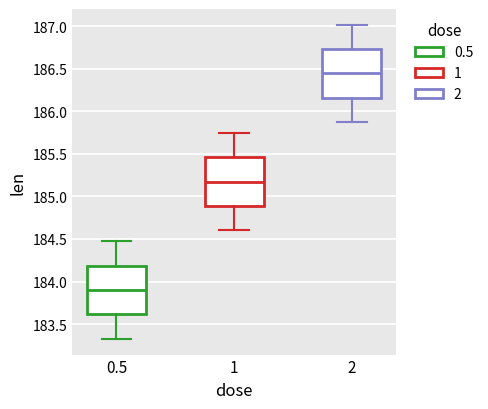

Reading left to right, read every box against the y-axis: the position of its median line, the range the box covers, and the ends of its whiskers. The values are not printed on the chart, so give them approximately, as read against the axis.

0.5: median 183.90, box 183.60 to 184.20, whiskers 183.35 to 184.45
1: median 185.15, box 184.90 to 185.45, whiskers 184.60 to 185.75
2: median 186.45, box 186.15 to 186.75, whiskers 185.85 to 187.00